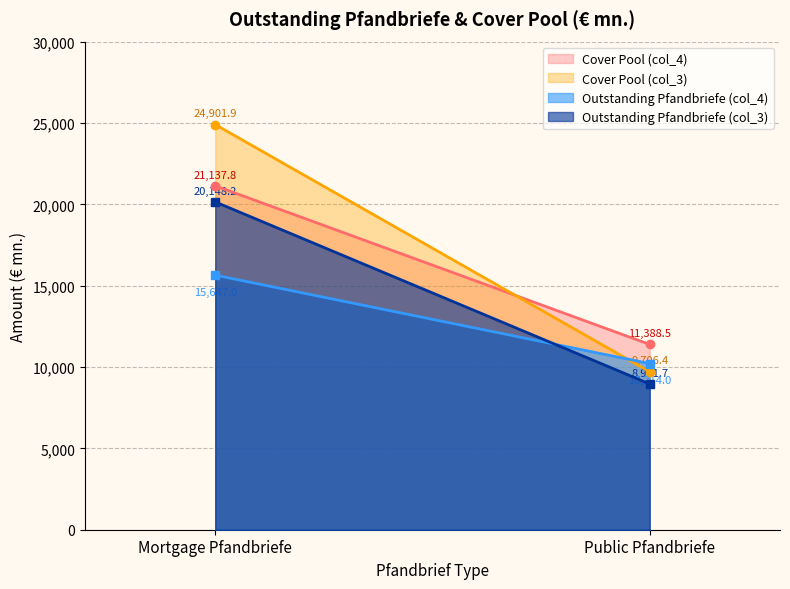

What value does the Outstanding Pfandbriefe (col_3) series have at Mortgage Pfandbriefe?

20148.2